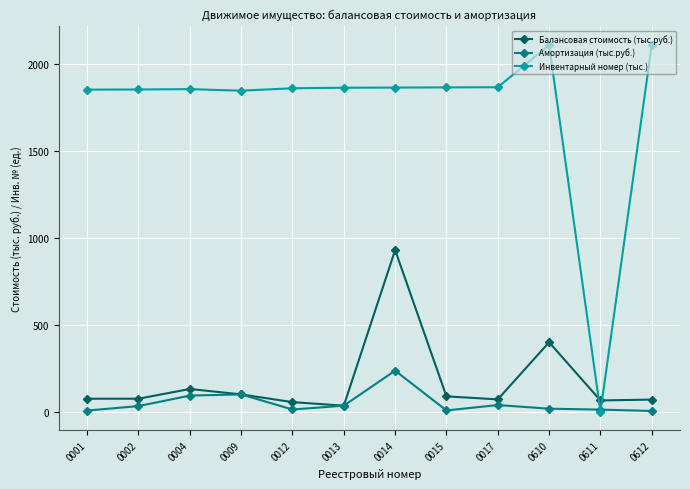

Between which two adjacent categories do Инвентарный номер (тыс.) and Балансовая стоимость (тыс.руб.) first intersect?

0610 and 0611